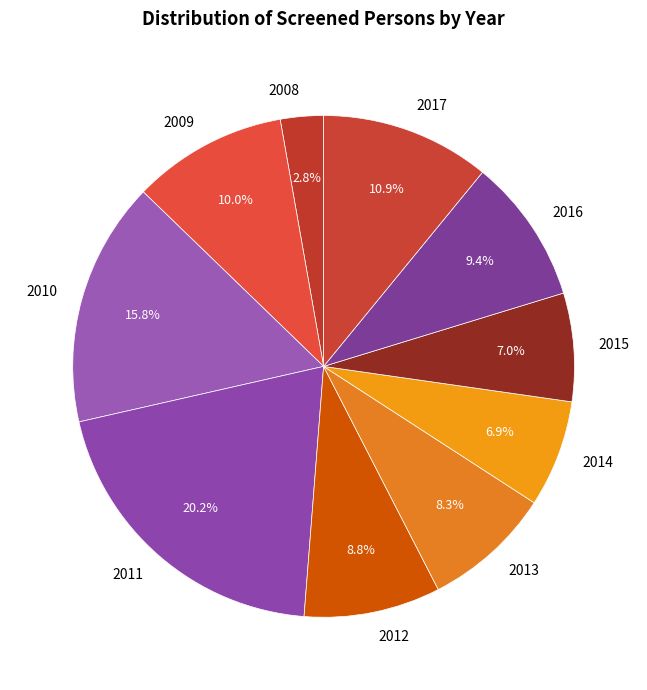

To the nearest percent, what is the difference between the largest and smallest slice percentages?

17%